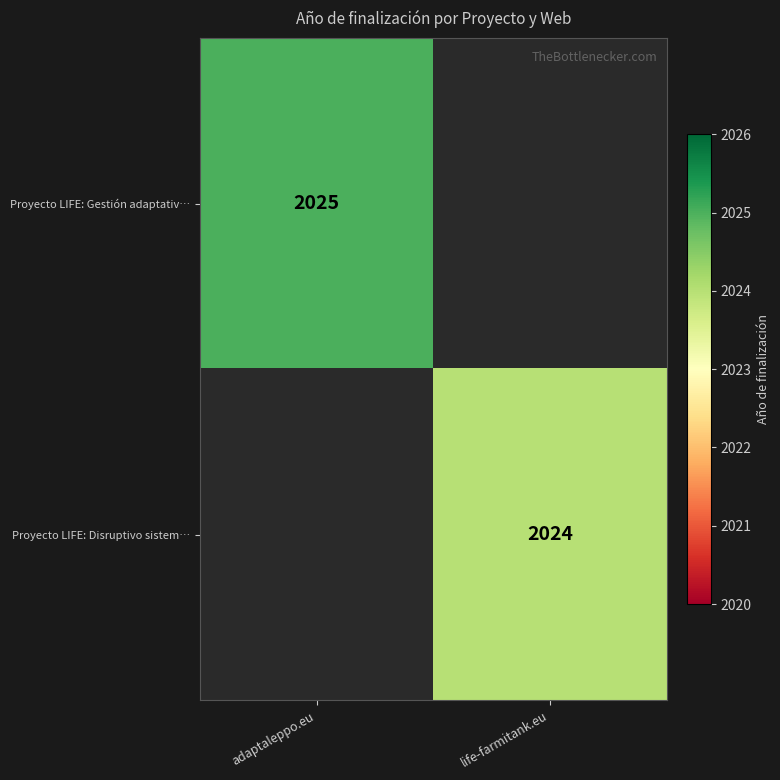

Is the value of Proyecto LIFE: Gestión adaptativ… at adaptaleppo.eu greater than the value of Proyecto LIFE: Disruptivo sistem… at life-farmitank.eu?

Yes